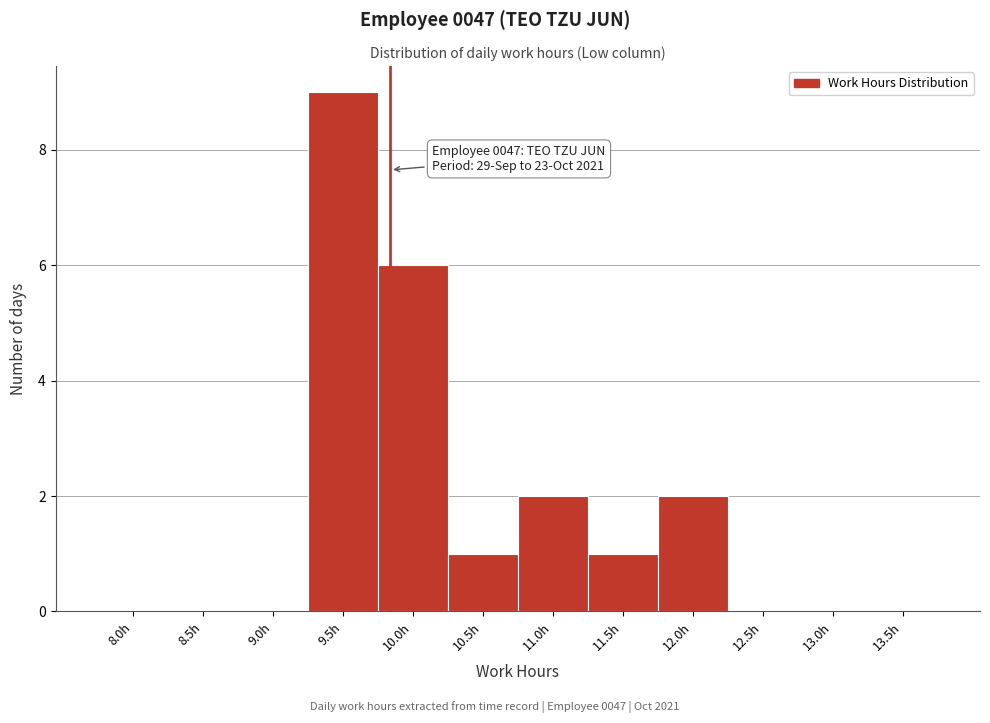

Reading left to right, extract all data points from this chart.

8.0h=0	8.5h=0	9.0h=0	9.5h=9	10.0h=6	10.5h=1	11.0h=2	11.5h=1	12.0h=2	12.5h=0	13.0h=0	13.5h=0